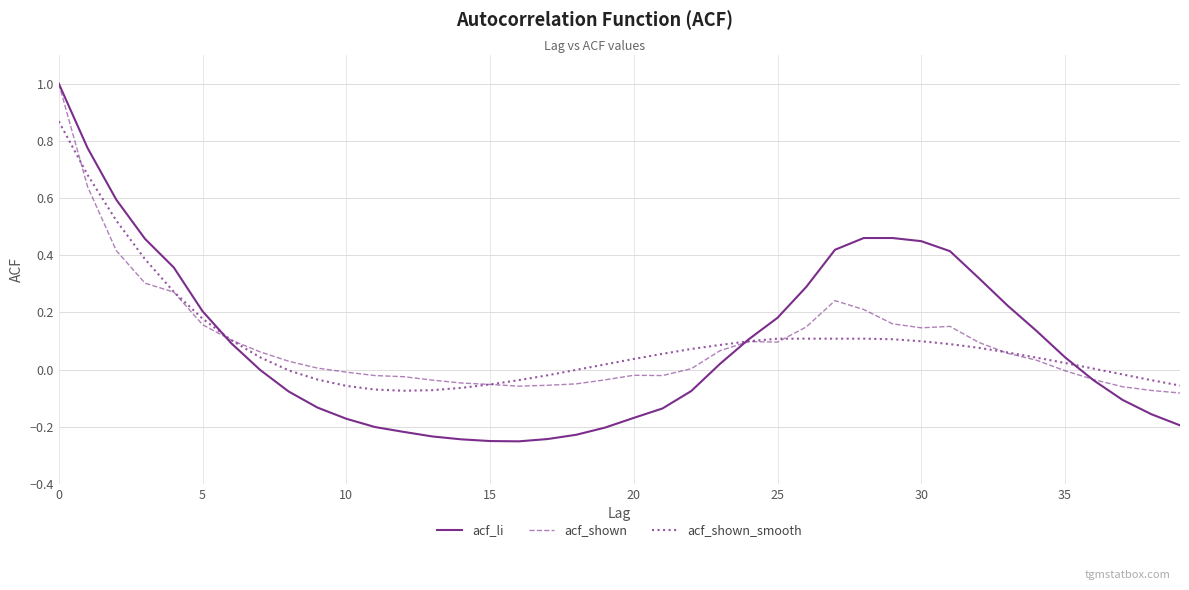

What is the greatest value displayed?

1.0